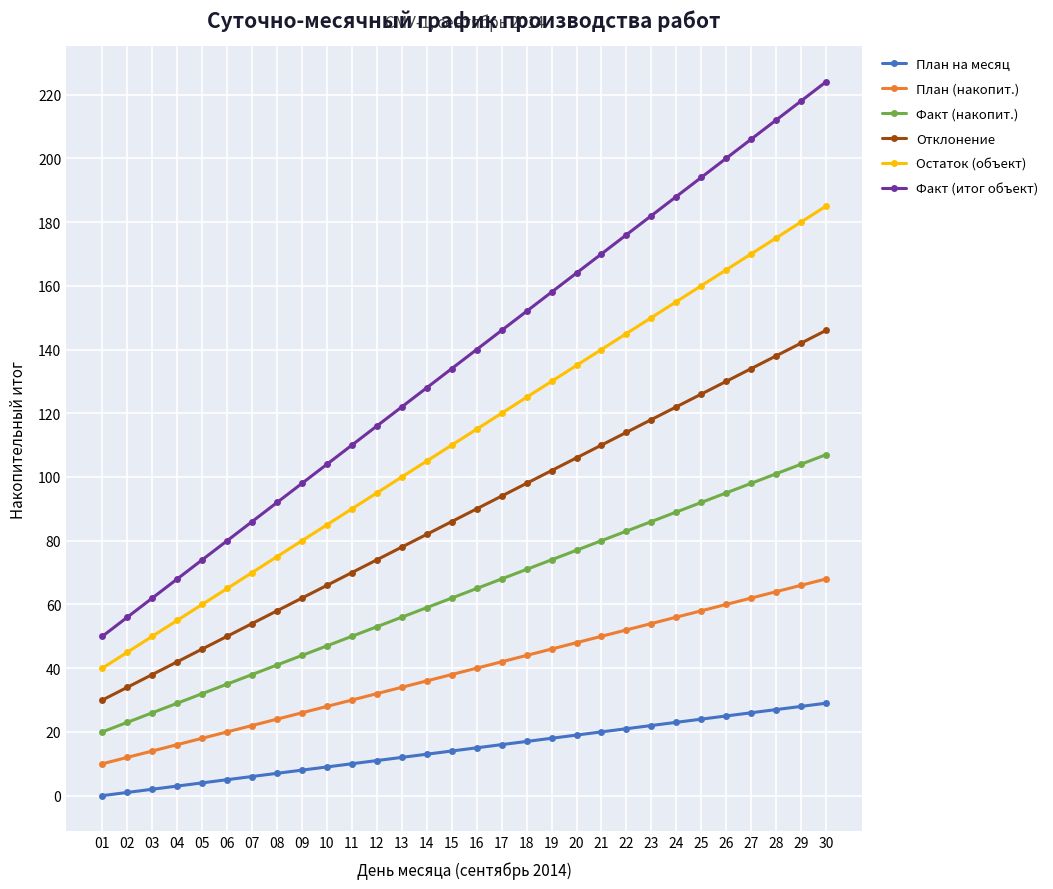

Is it true that Отклонение equals 17 at 09?

False